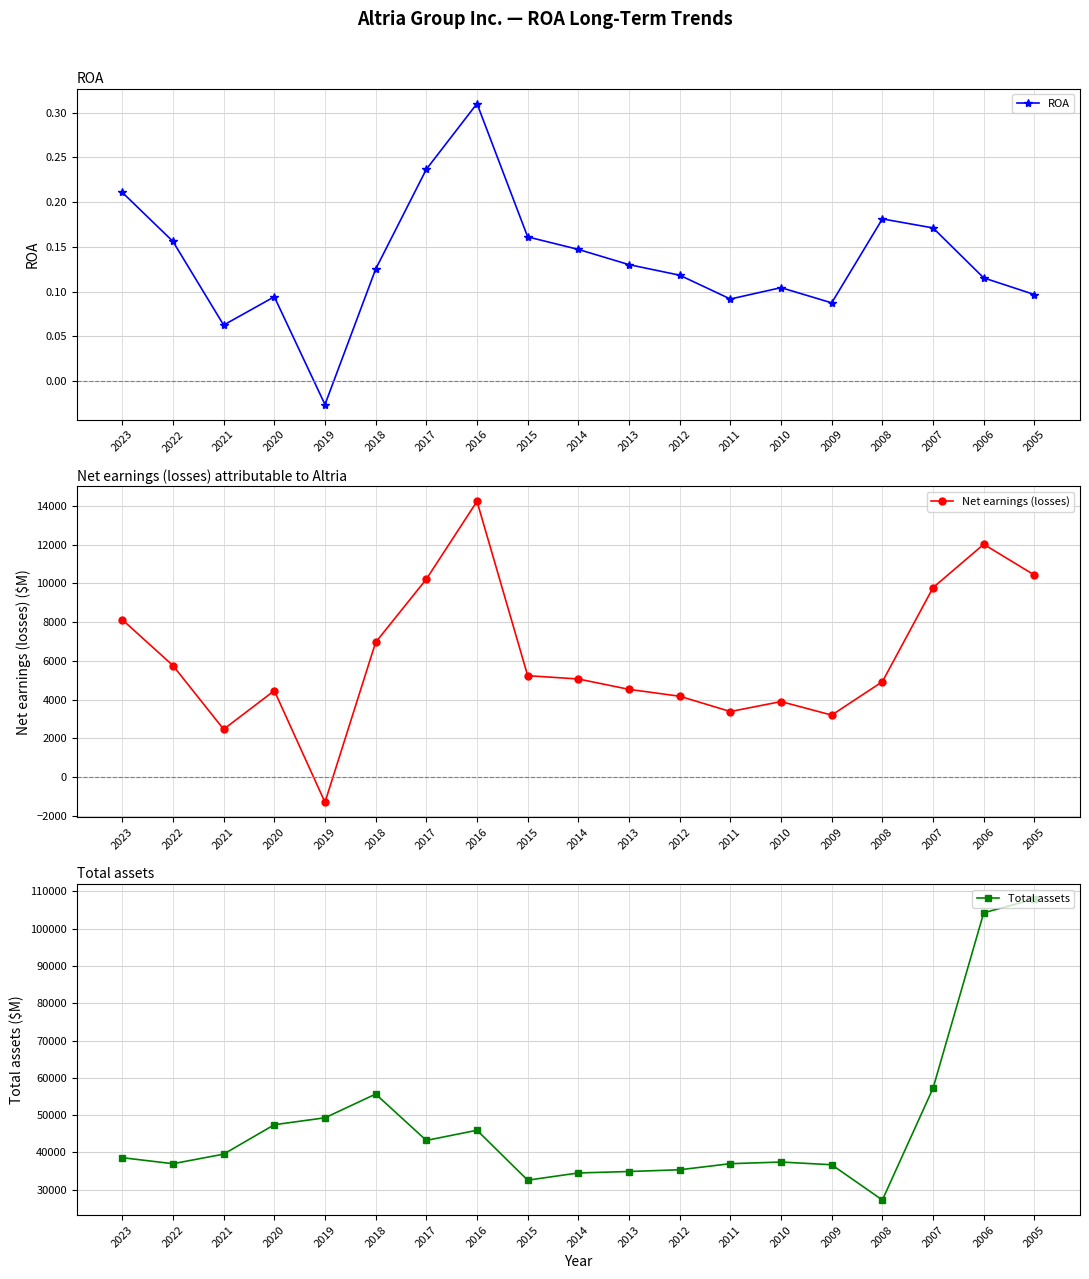

Where does the ROA series first go above 0?

2023